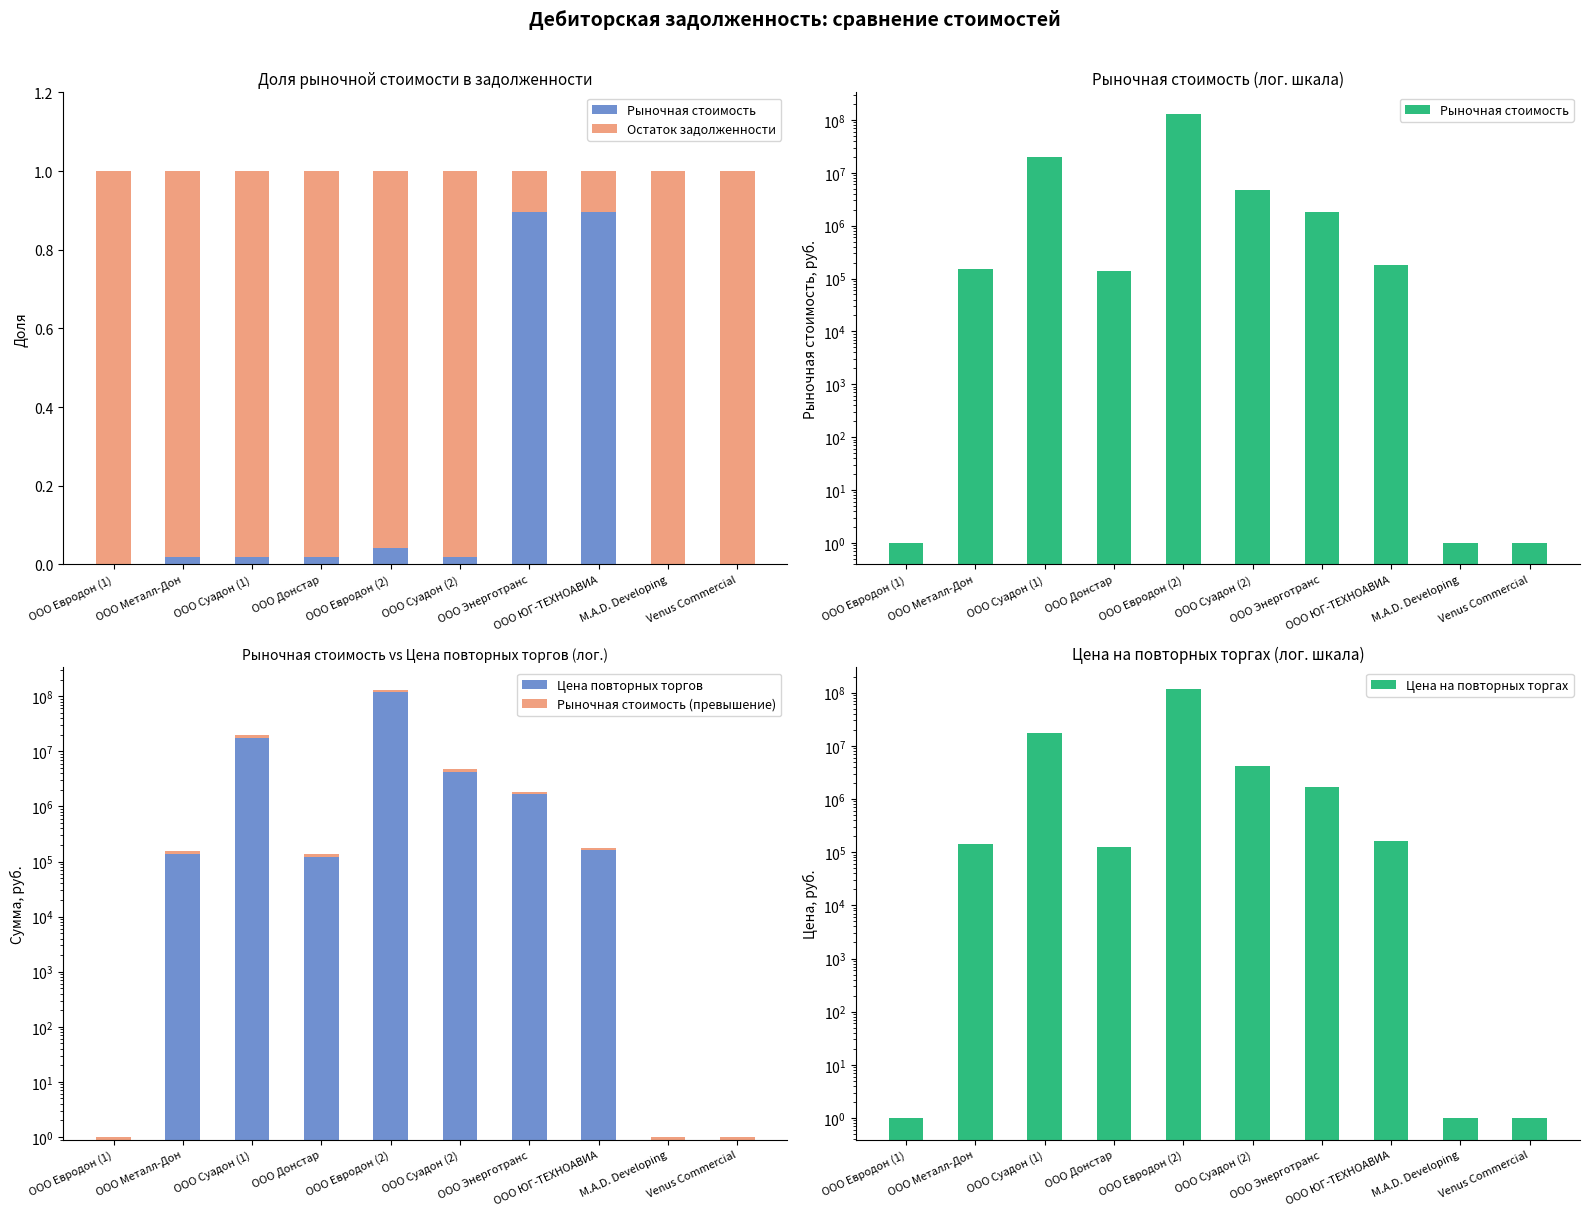

At how many categories does at least one series exceed 28363581?

1